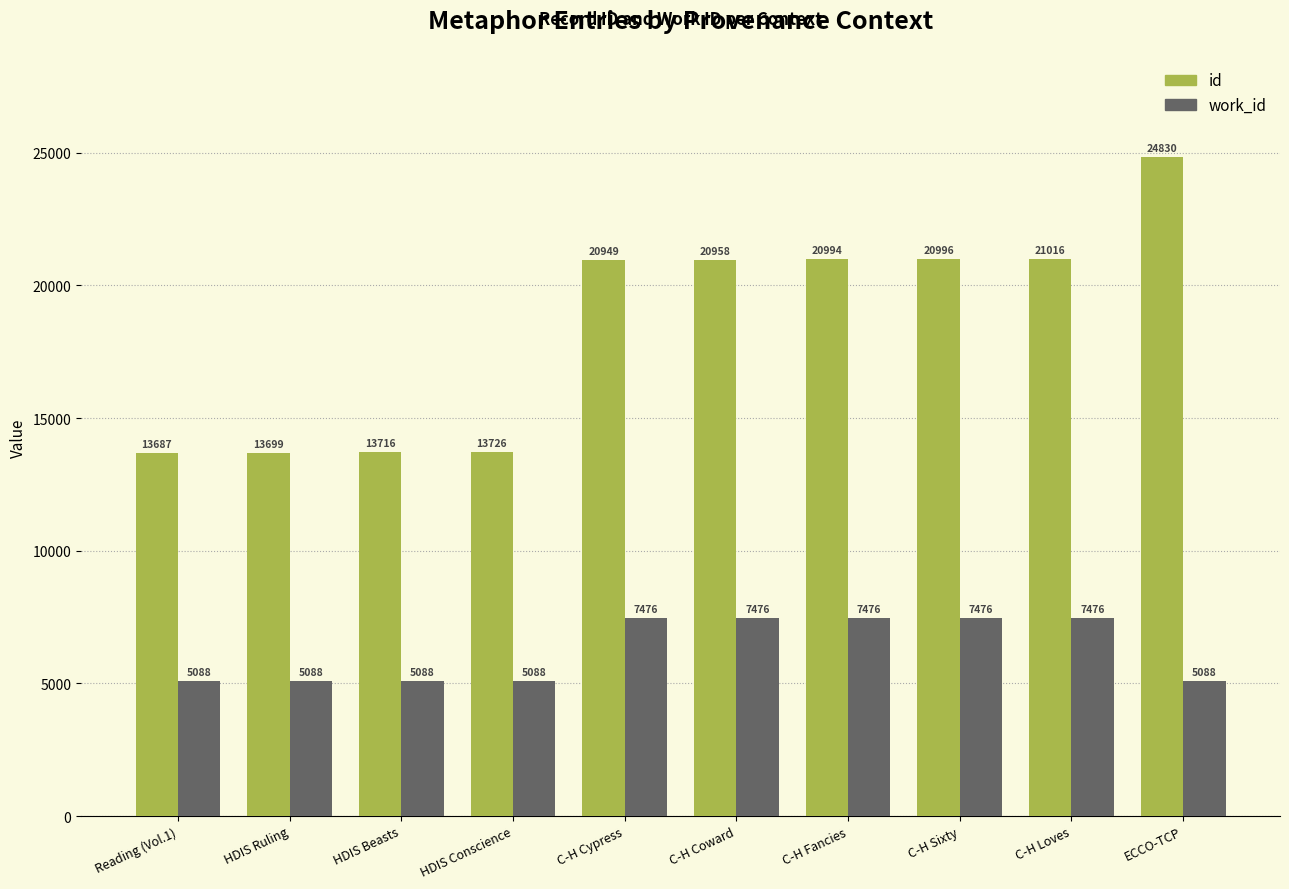

How many groups of bars are there?

10